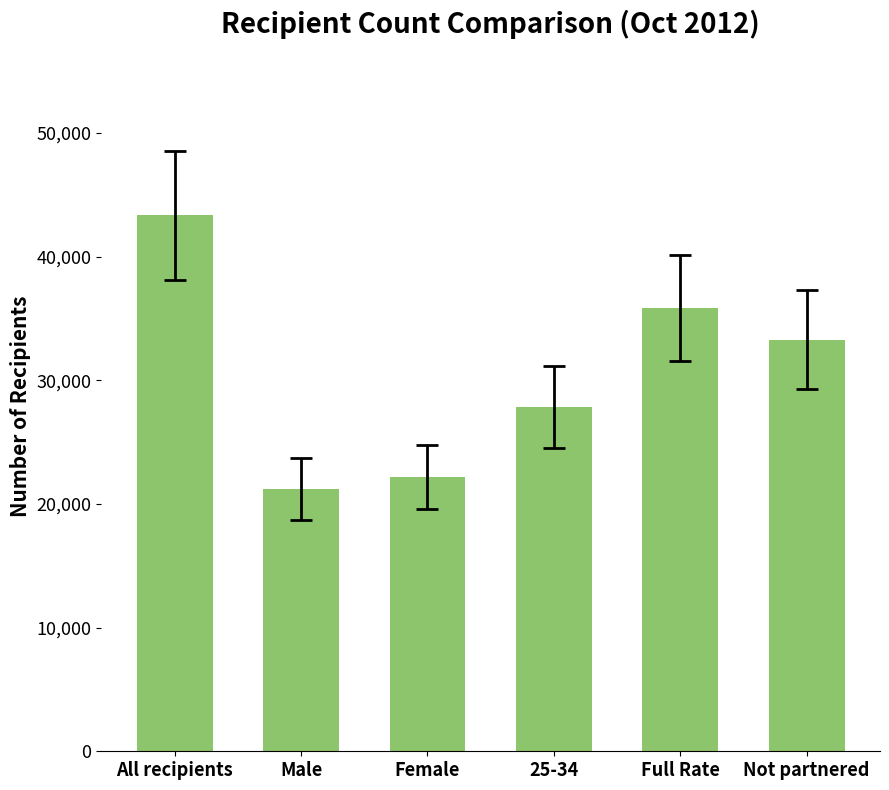

Which category has the highest value across all series?

All recipients